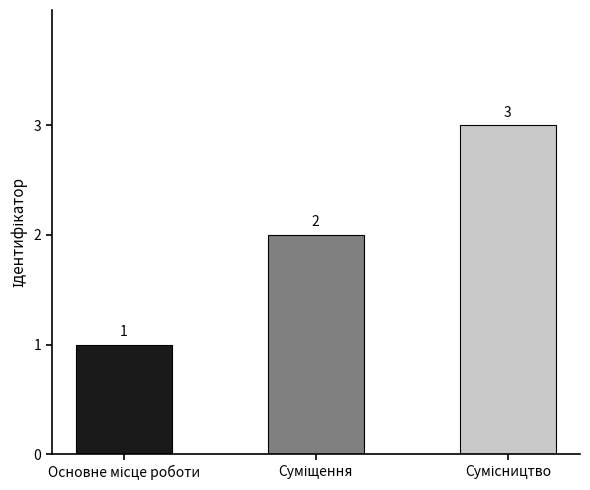

What is the sum of all values?

6